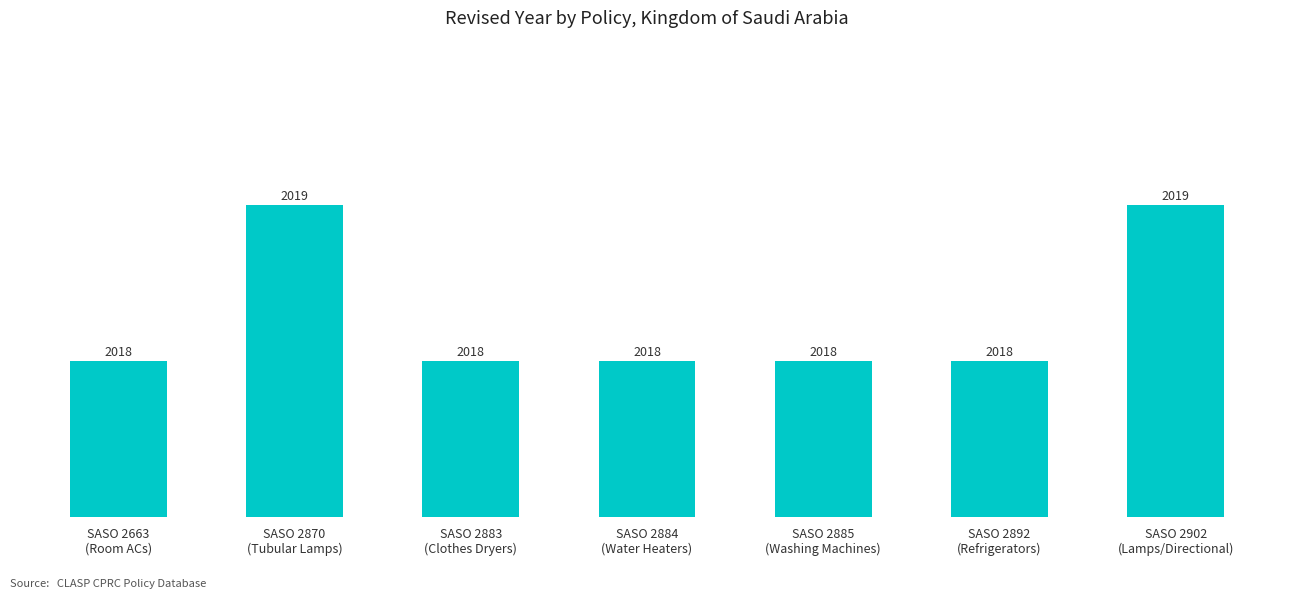

What is the sum of the values at SASO 2884
(Water Heaters) and SASO 2902
(Lamps/Directional)?

4037